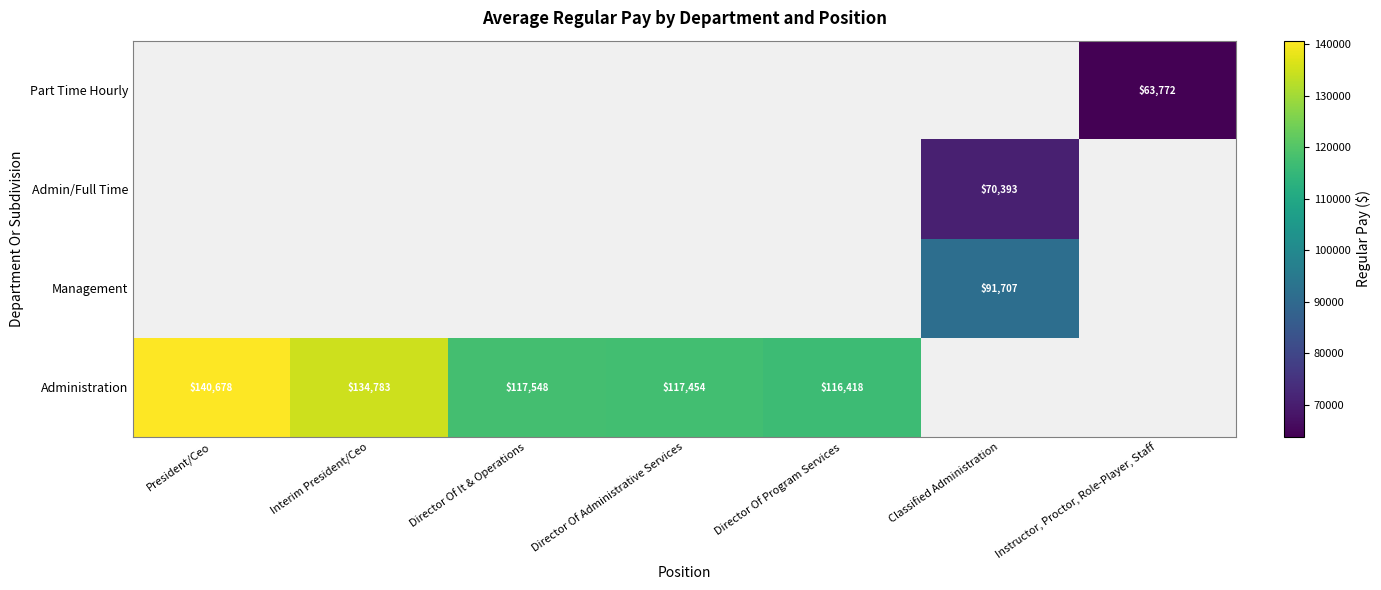

The value of Administration at Director Of Program Services is 78627. True or false?

False